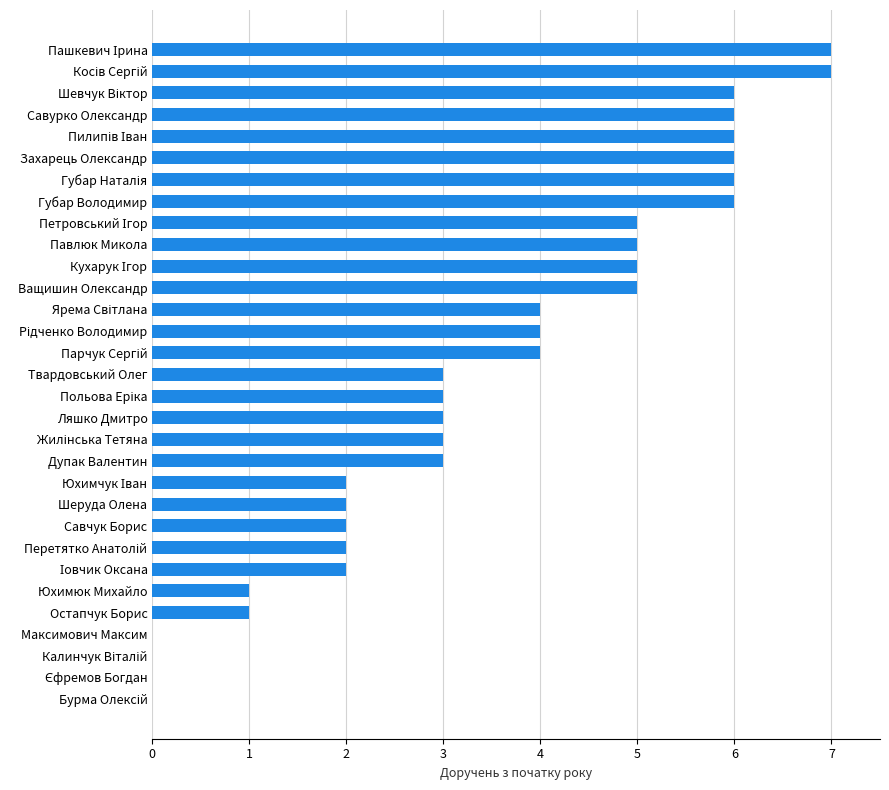

Count the number of categories in the chart.

31